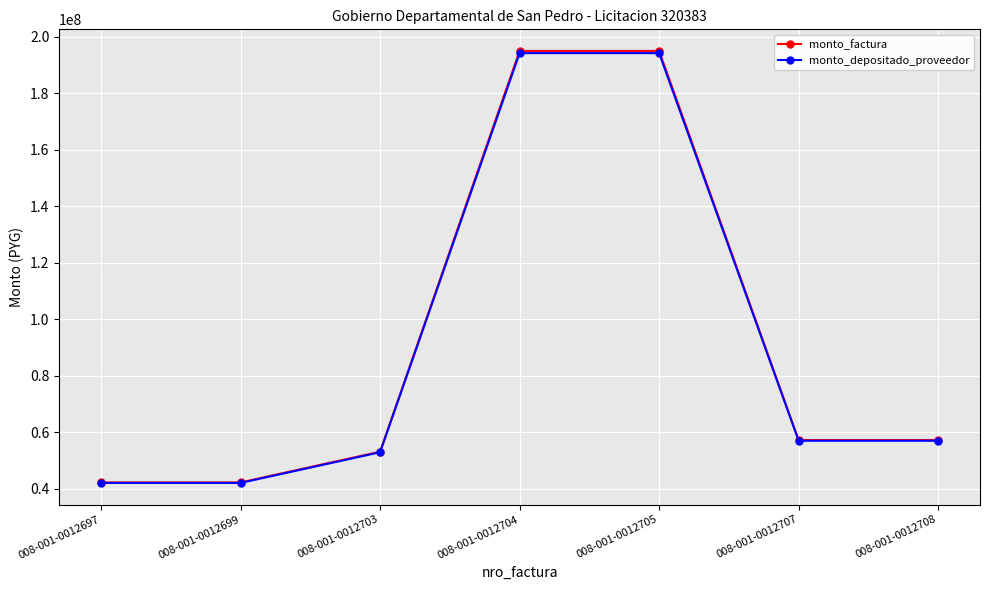

Which series changed the most between 008-001-0012703 and 008-001-0012708?

monto_factura